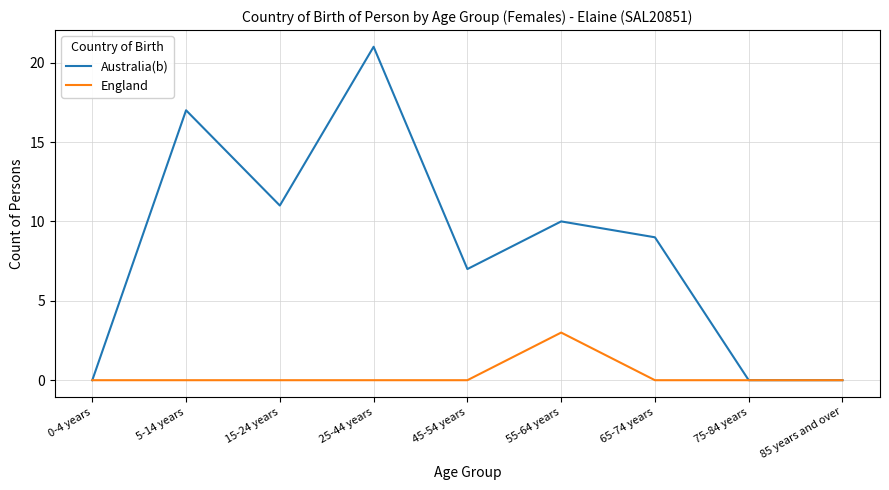

The value of Australia(b) at 5-14 years is 17. True or false?

True